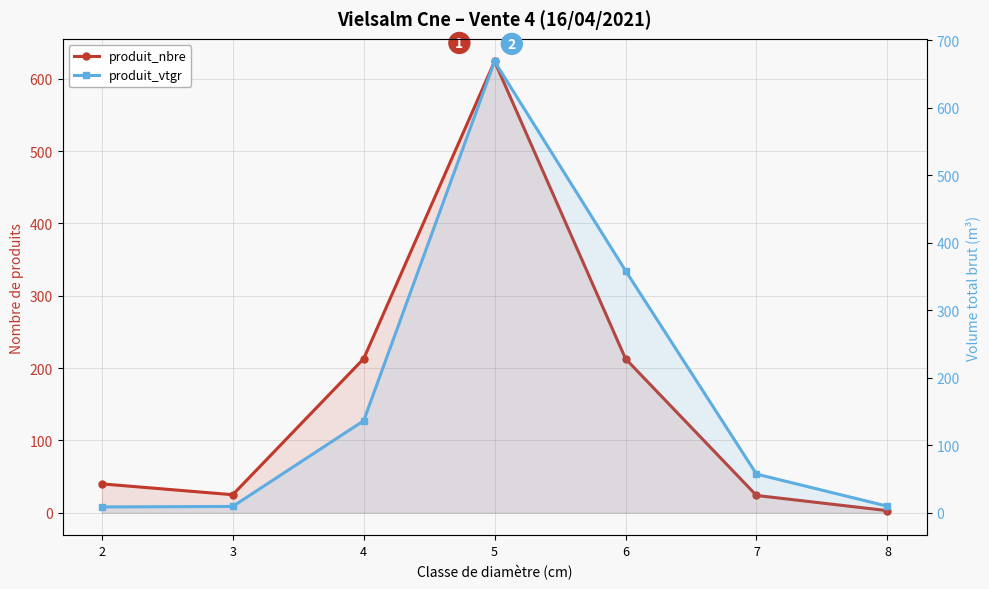

What is the minimum value shown in the chart?

3.0